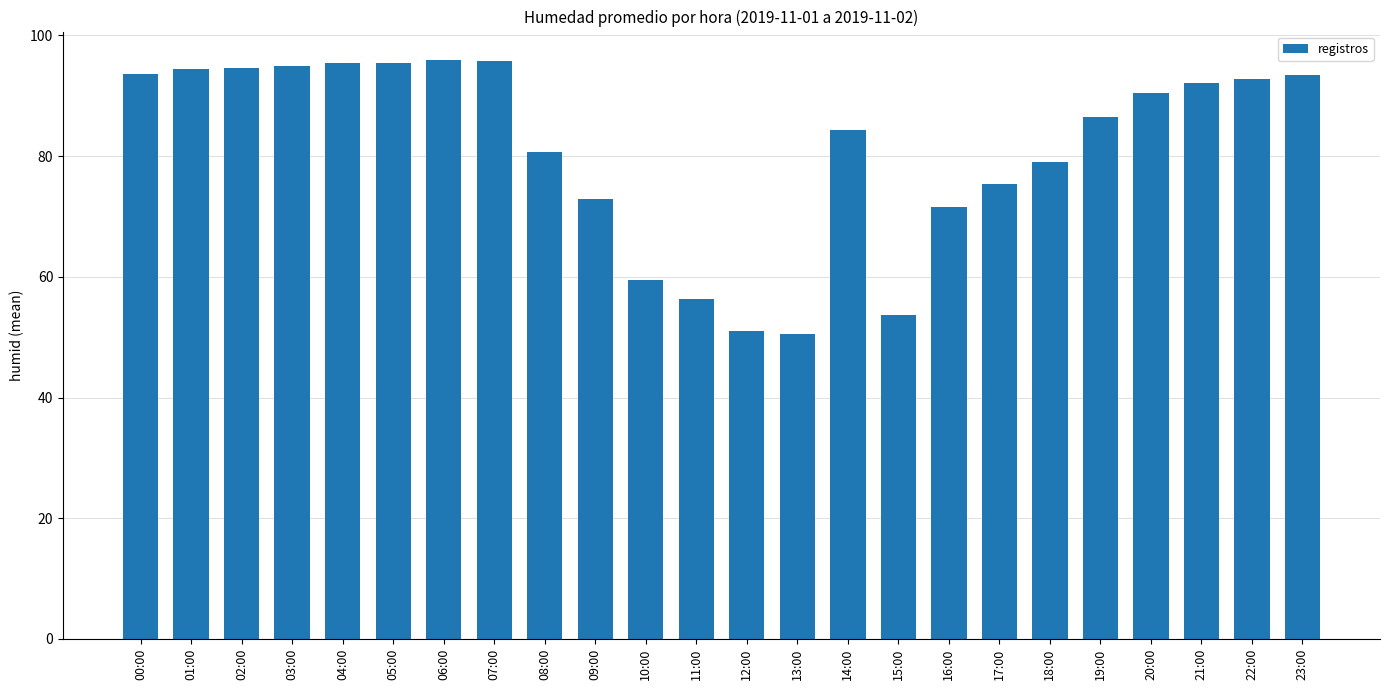

What is the label of the 11th bar from the right?

13:00